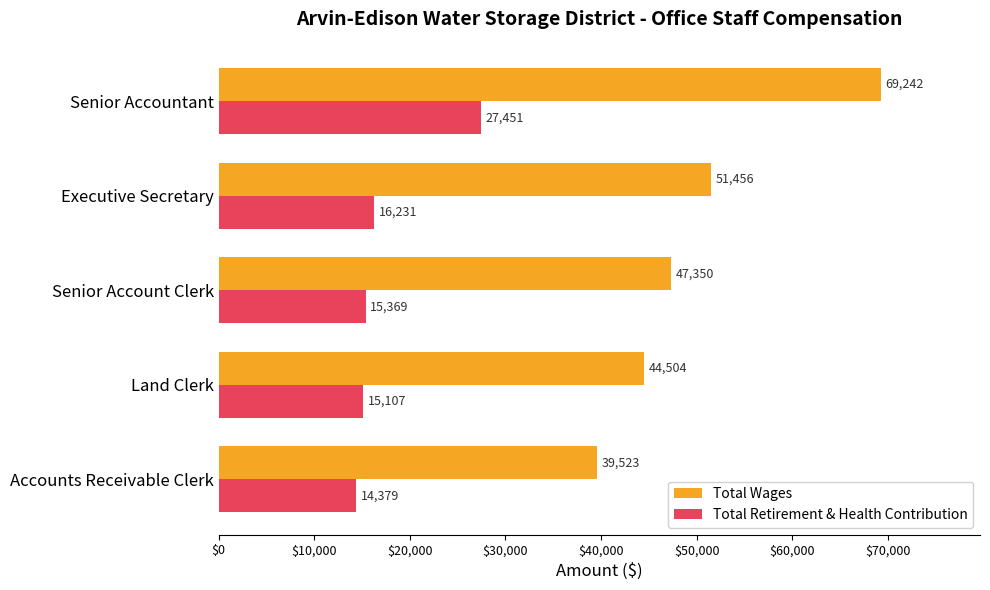

At which category is the sum across all series the highest?

Senior Accountant